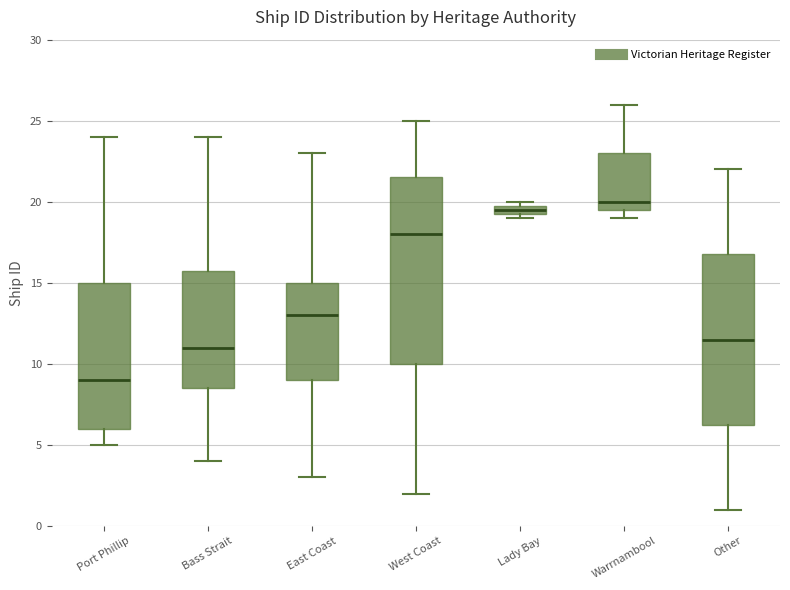

Which box is the tallest, from its lower edge to its upper edge?

West Coast